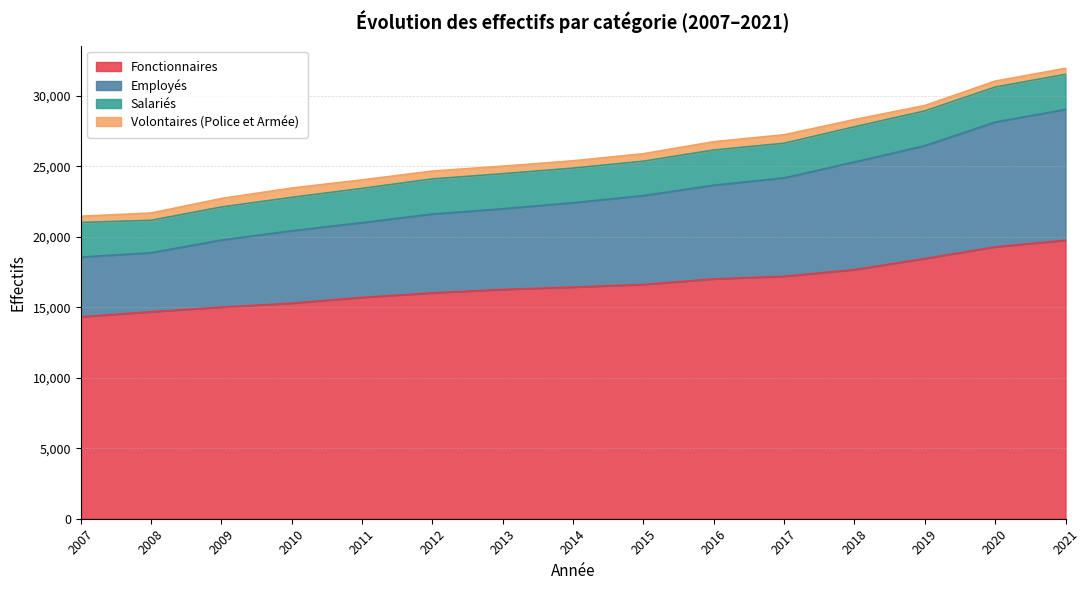

What is the minimum value for Fonctionnaires?

14331